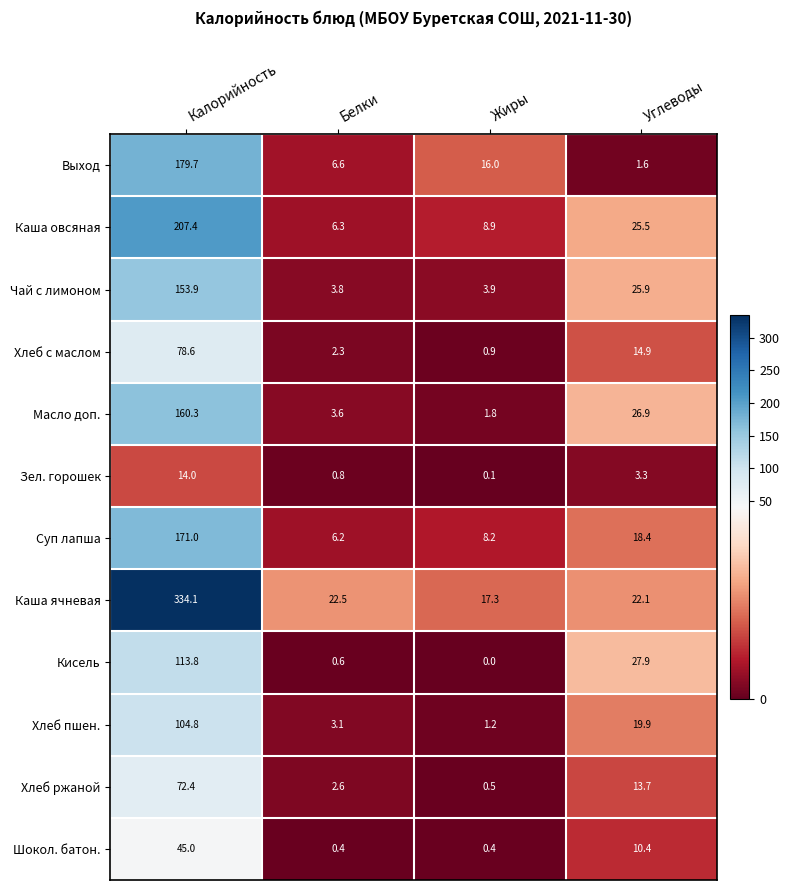

What is the total value across all series at Жиры?

59.2